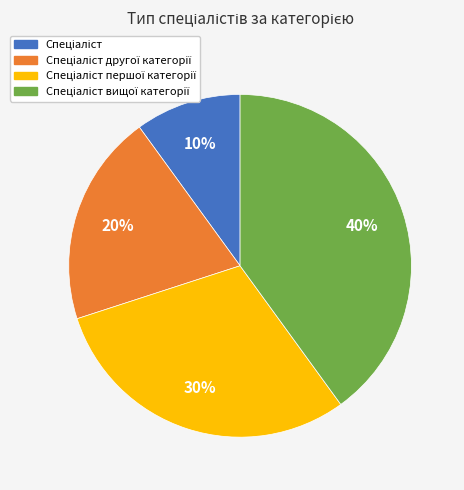

Is there any slice that represents more than half of the pie?

No